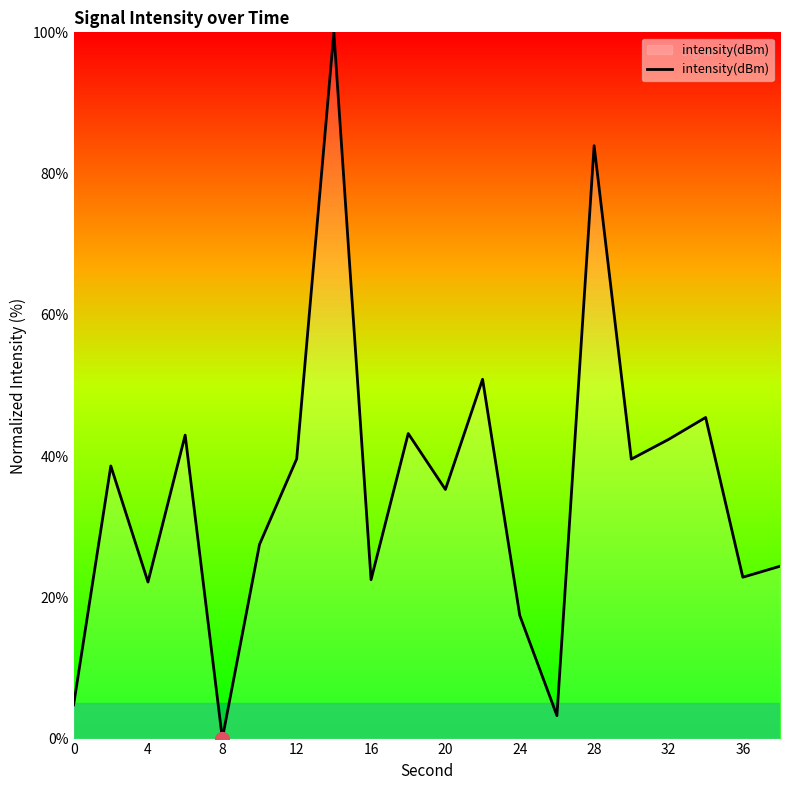

What is the difference between the maximum and minimum values?

100.0